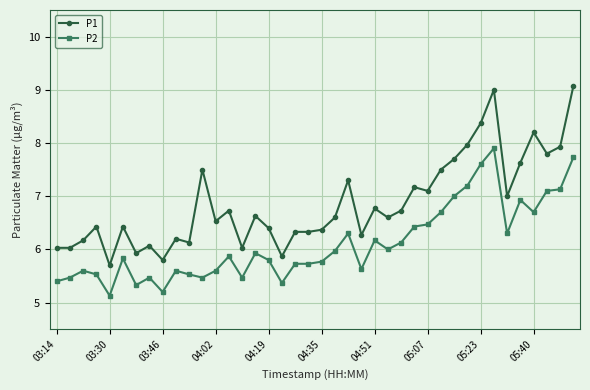

At how many categories does at least one series exceed 6?

36